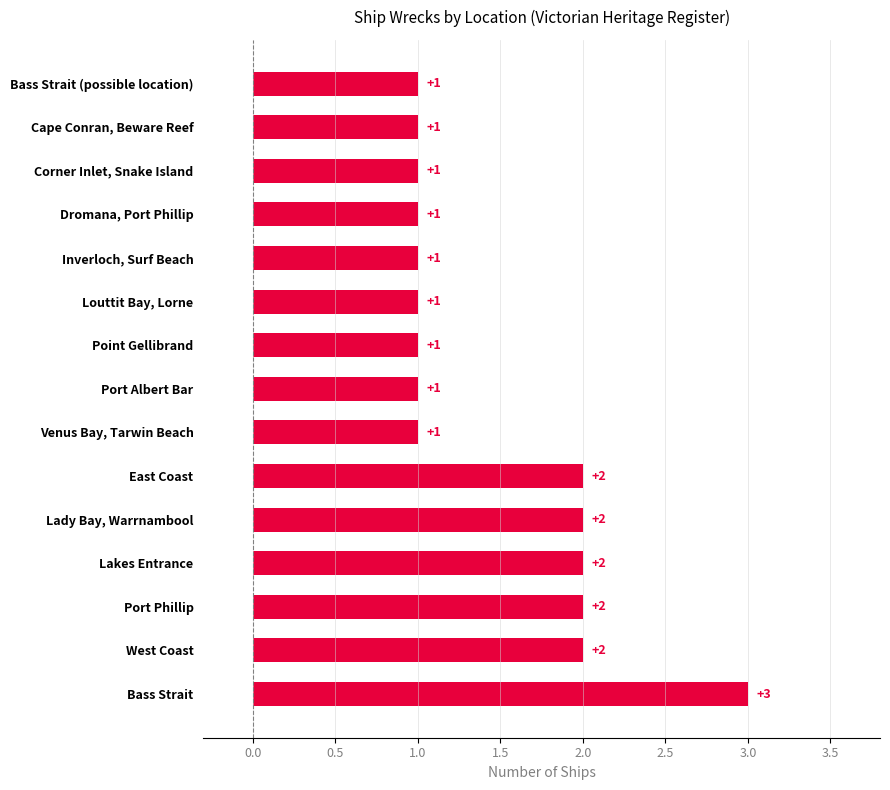

Between Dromana, Port Phillip and East Coast, which is larger?

East Coast